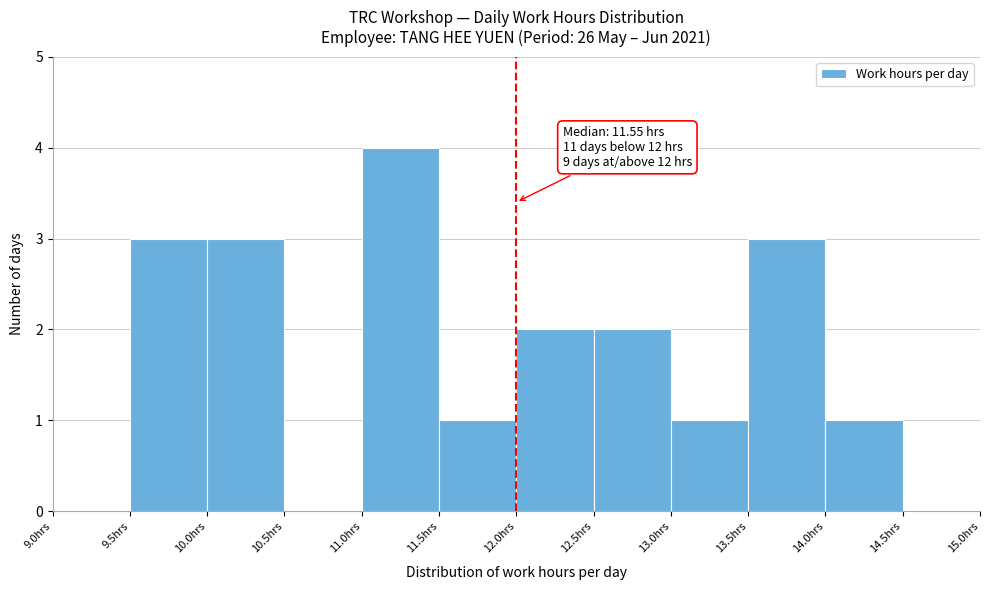

Over which range of the x-axis is the bar tallest?

11.0 to 11.5